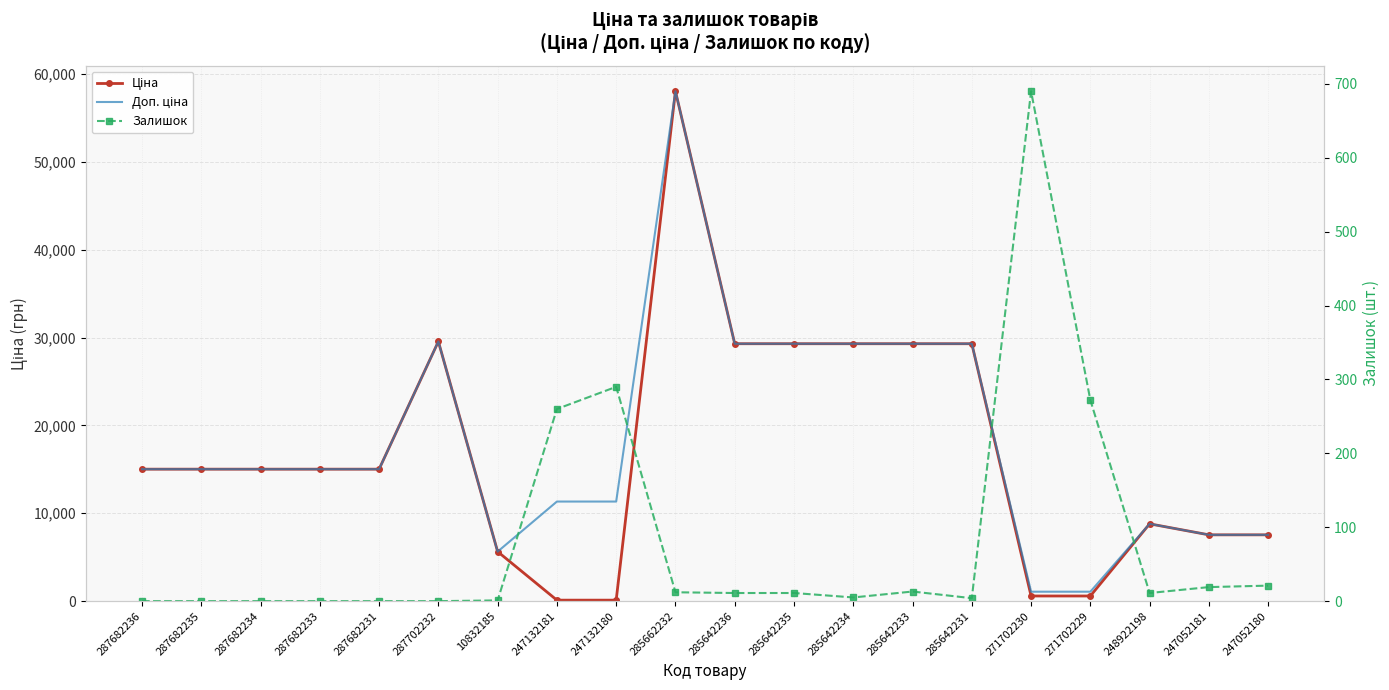

At how many categories does at least one series exceed 54062?

1